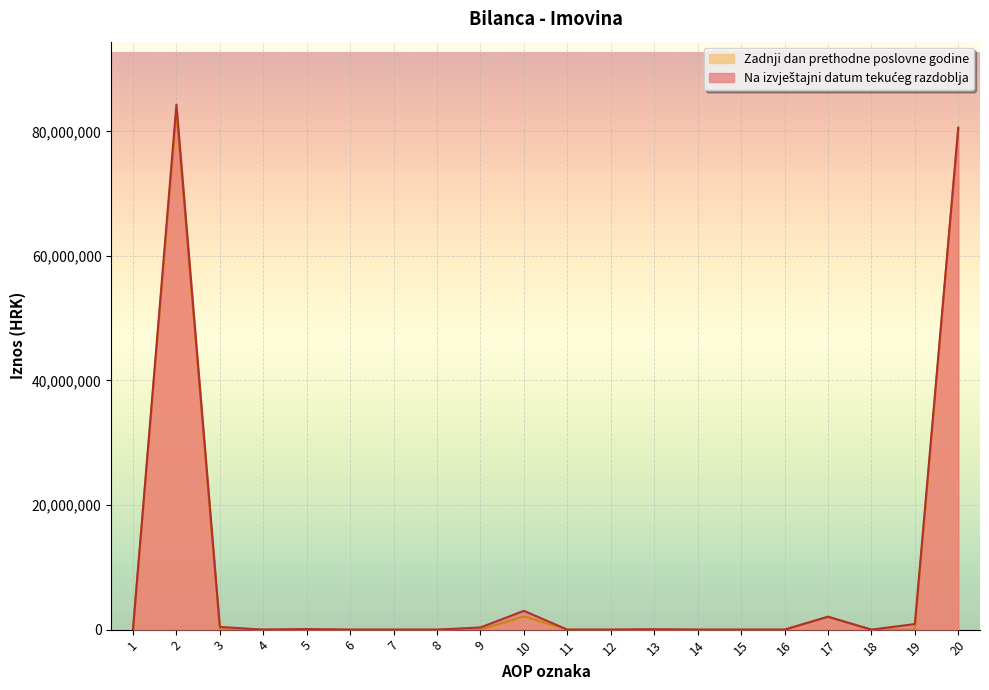

The Zadnji dan prethodne poslovne godine series shows -25494941 at 11. True or false?

False